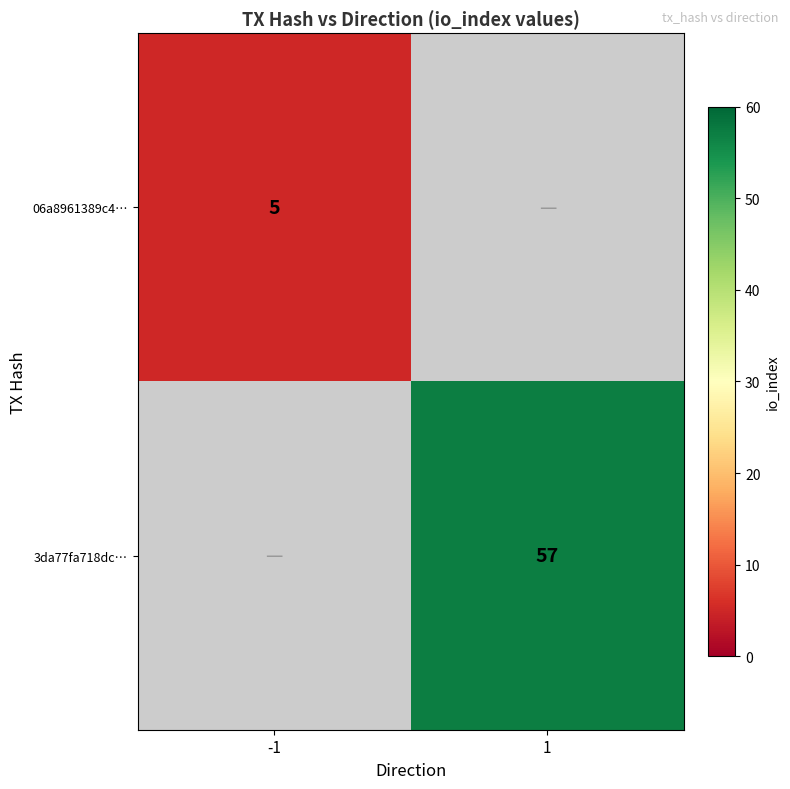

Which has a higher value, 1 or -1?

-1